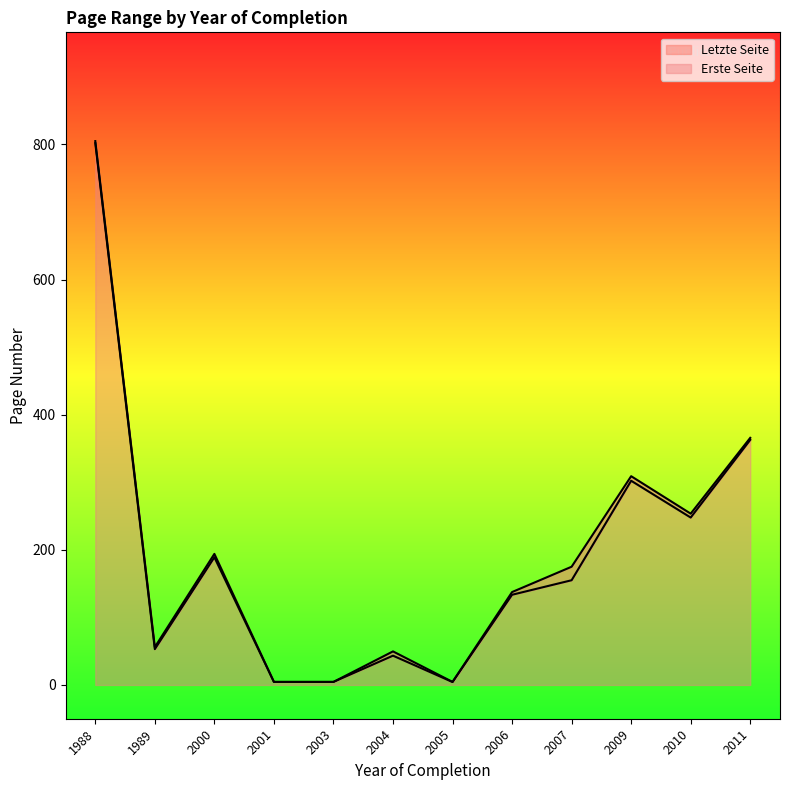

Which series has the widest spread of values?

Erste Seite